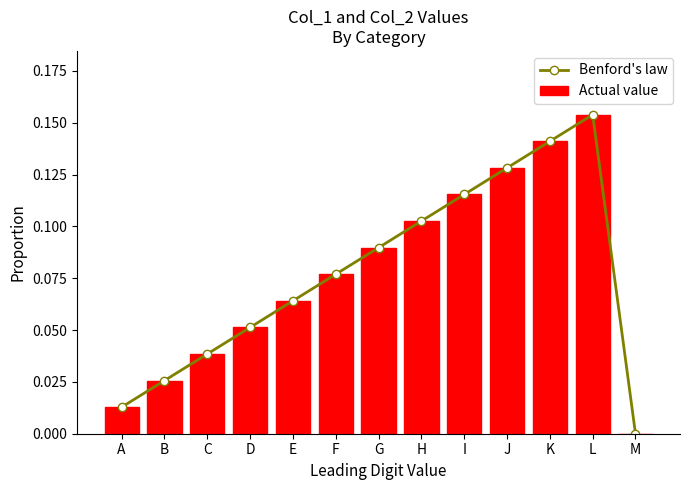

Are the bars grouped side by side (vs. stacked)?

Yes